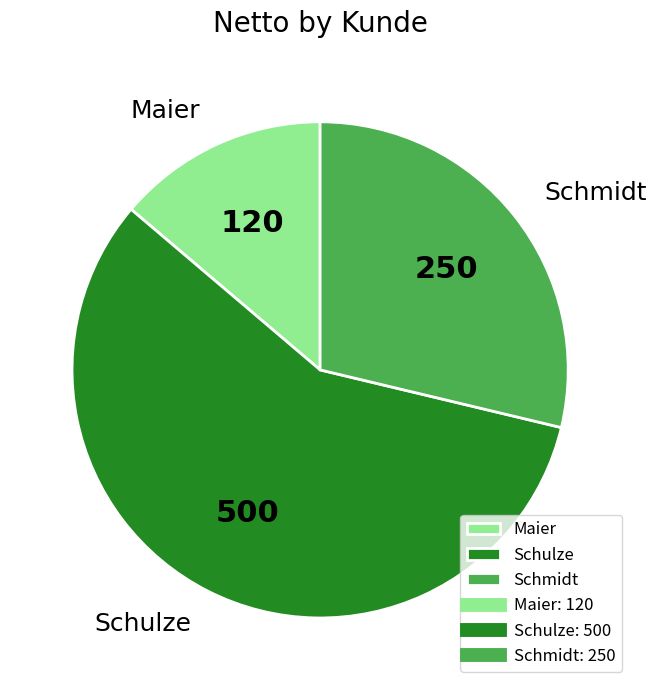

Which slice represents more than half of the pie?

Schulze